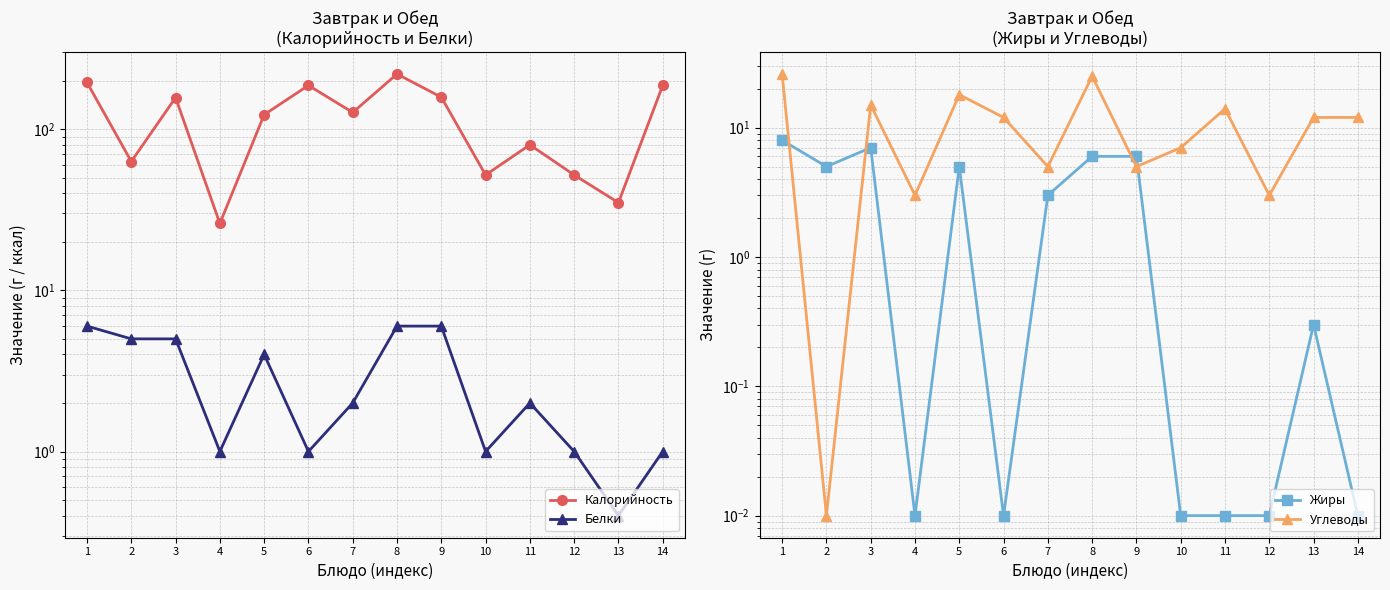

What are all the series names shown in the legend?

Калорийность, Белки, Жиры, Углеводы